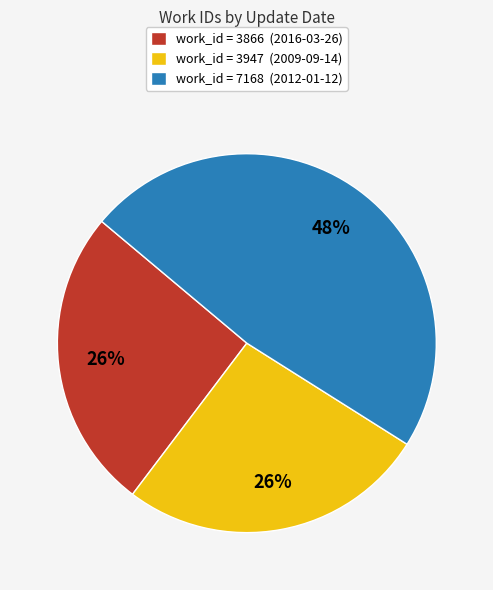

Does any single category account for the majority?

No